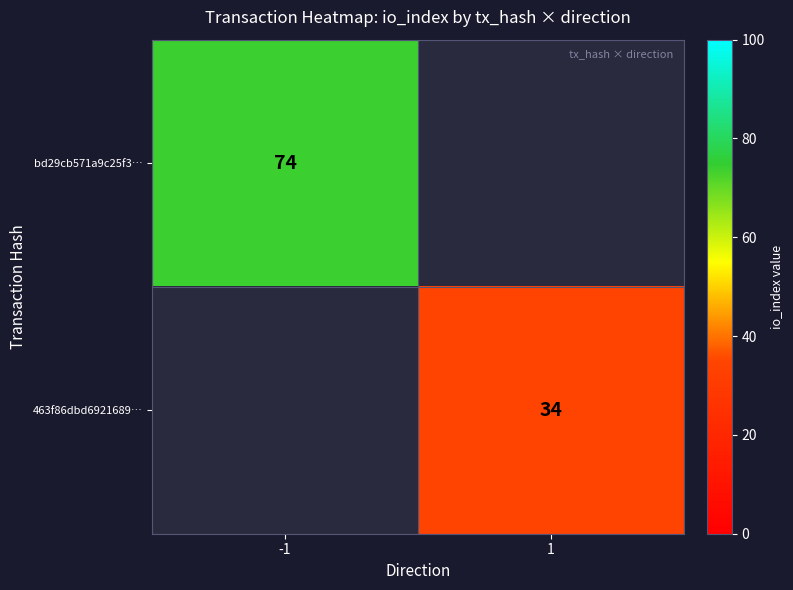

True or false: 463f86dbd6921689… has a value of 34 at 1.

True